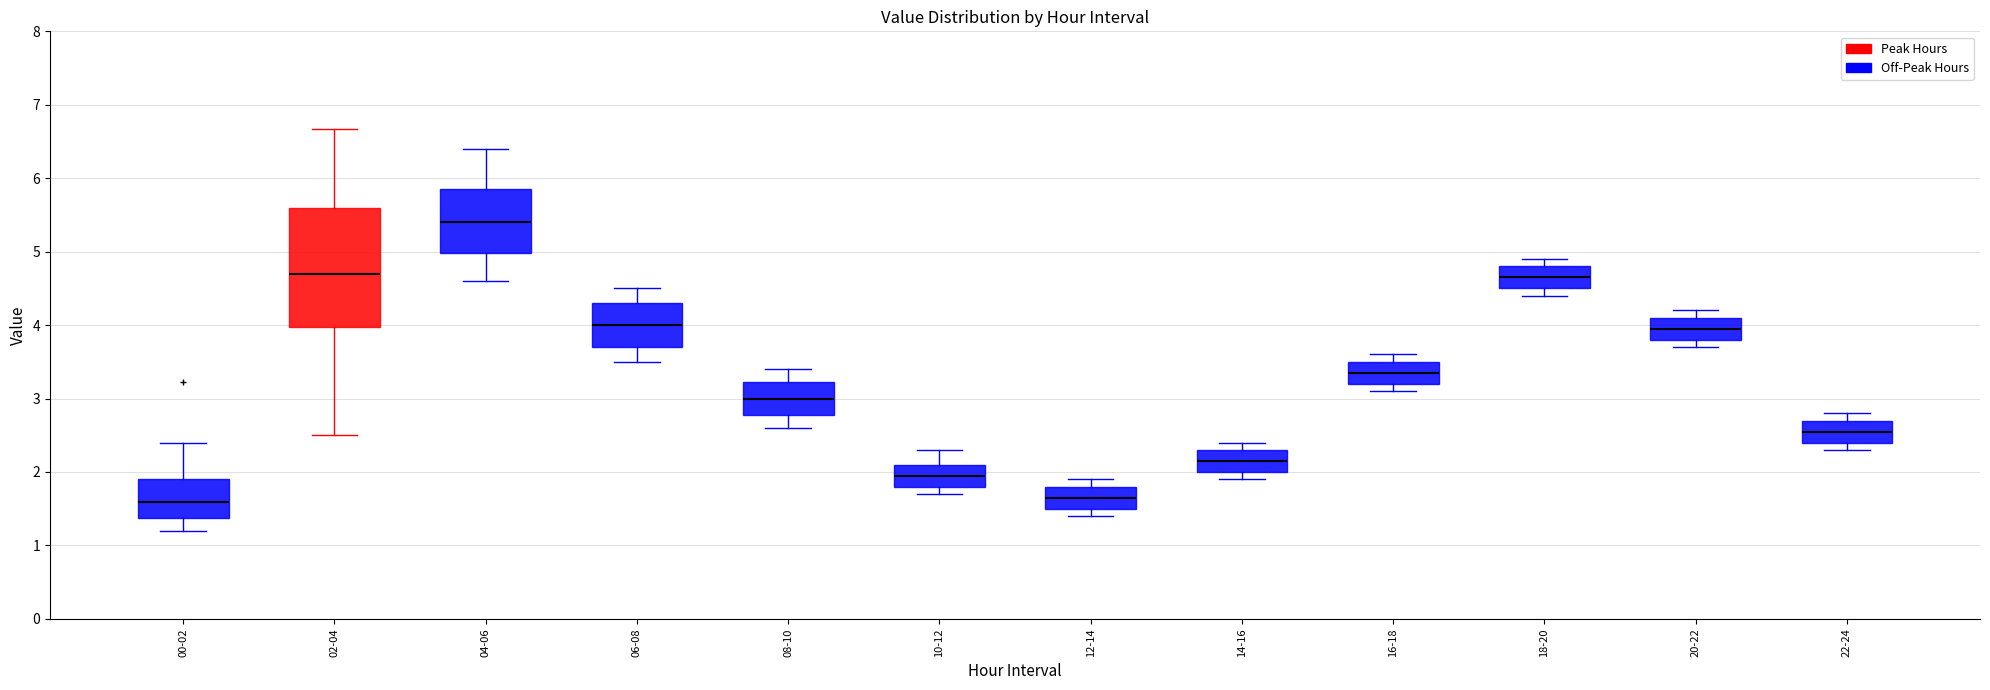

Reading left to right, transcribe this box plot: for each box, give where its median line is, the range the box spans, and where its two whiskers end, as read against the y-axis. The values are not printed on the chart, so give them approximately, as read against the axis.

00-02: median 1.6, box 1.4 to 1.9, whiskers 1.2 to 2.4
02-04: median 4.7, box 4.0 to 5.6, whiskers 2.5 to 6.7
04-06: median 5.4, box 5.0 to 5.9, whiskers 4.6 to 6.4
06-08: median 4.0, box 3.7 to 4.3, whiskers 3.5 to 4.5
08-10: median 3.0, box 2.8 to 3.2, whiskers 2.6 to 3.4
10-12: median 2.0, box 1.8 to 2.1, whiskers 1.7 to 2.3
12-14: median 1.7, box 1.5 to 1.8, whiskers 1.4 to 1.9
14-16: median 2.2, box 2.0 to 2.3, whiskers 1.9 to 2.4
16-18: median 3.4, box 3.2 to 3.5, whiskers 3.1 to 3.6
18-20: median 4.7, box 4.5 to 4.8, whiskers 4.4 to 4.9
20-22: median 4.0, box 3.8 to 4.1, whiskers 3.7 to 4.2
22-24: median 2.6, box 2.4 to 2.7, whiskers 2.3 to 2.8